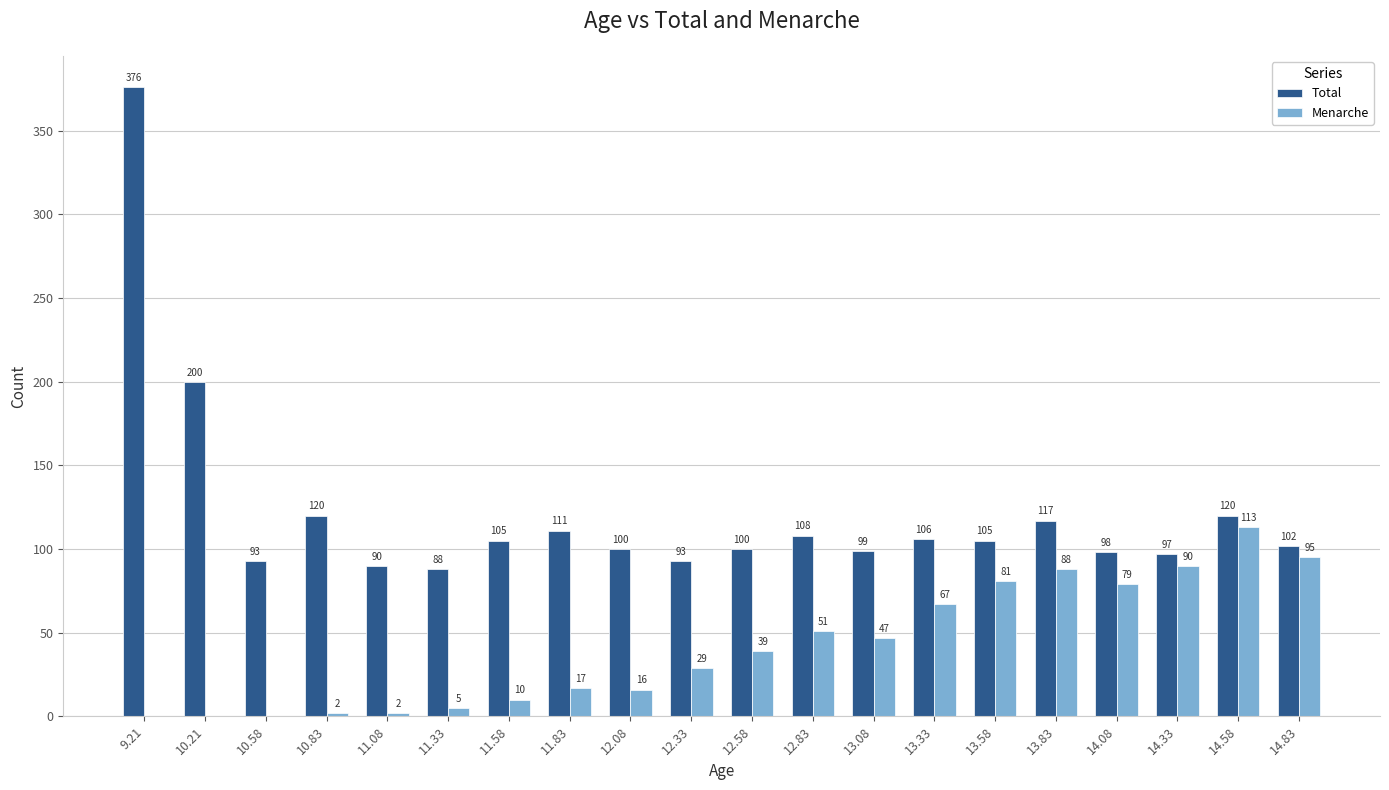

What is the total value across all series at 10.58?

93